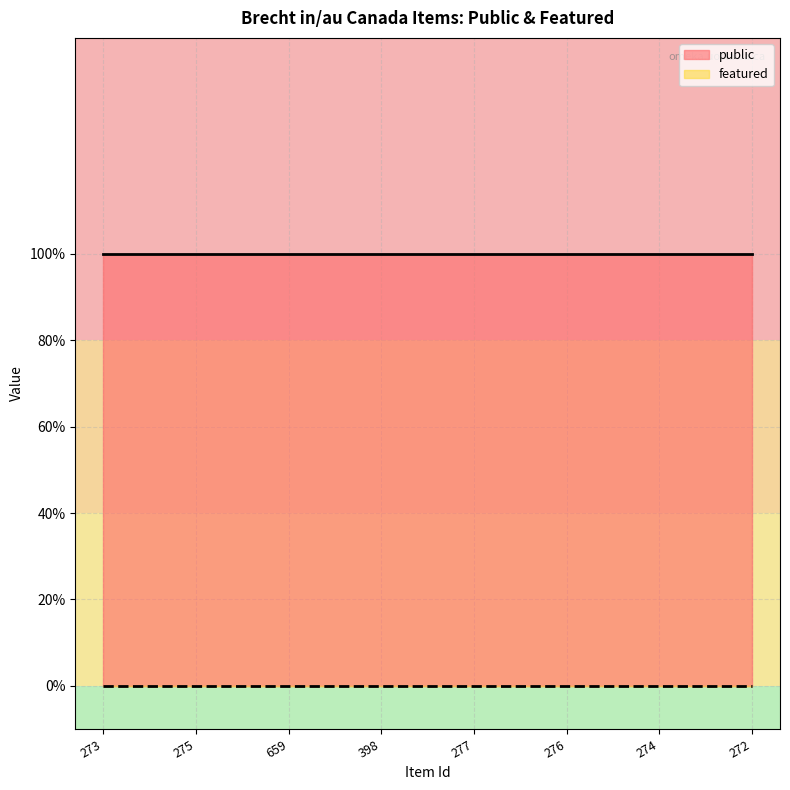

True or false: public and featured intersect in this chart.

False